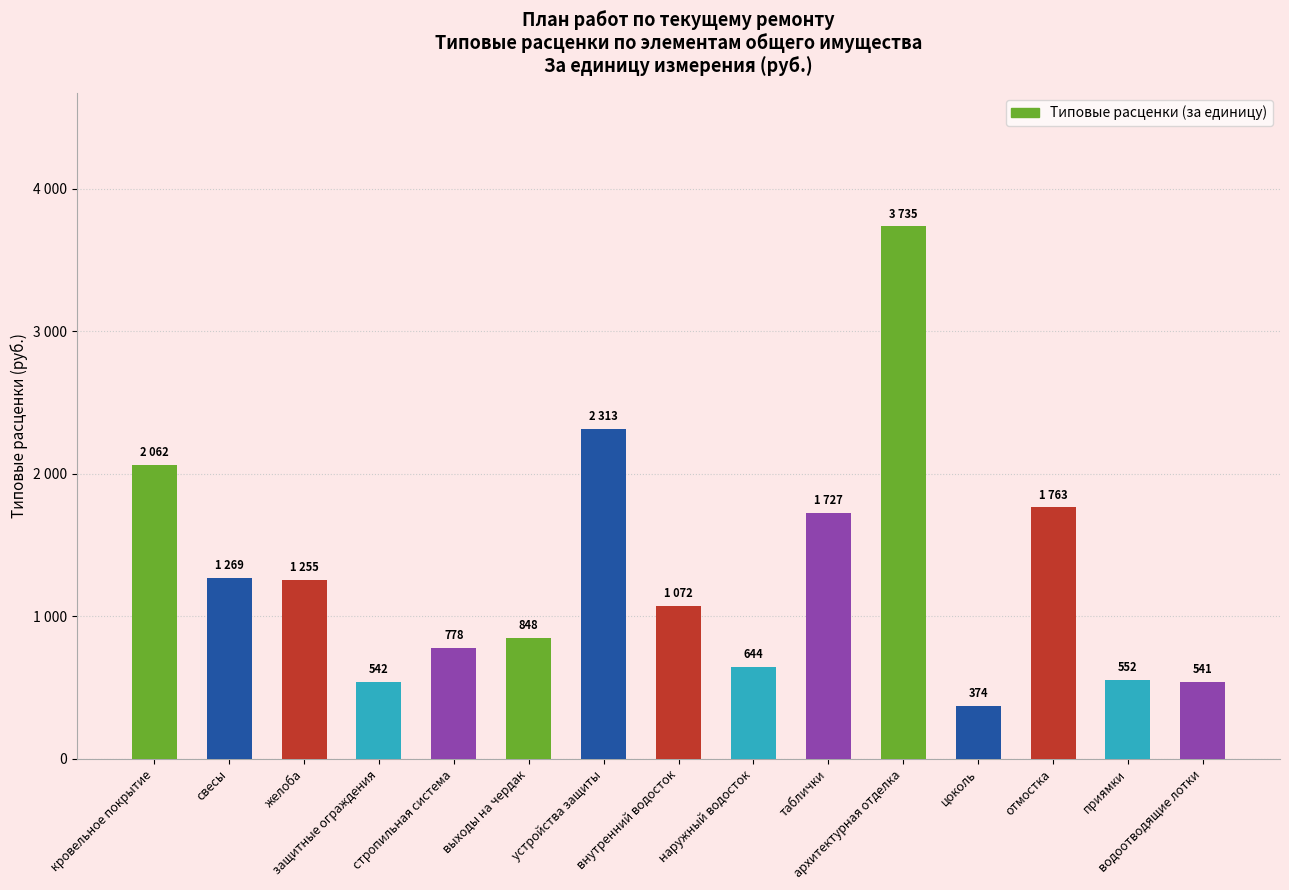

Rank the categories by value from highest to lowest.

архитектурная отделка, устройства защиты, кровельное покрытие, отмостка, таблички, свесы, желоба, внутренний водосток, выходы на чердак, стропильная система, наружный водосток, приямки, защитные ограждения, водоотводящие лотки, цоколь